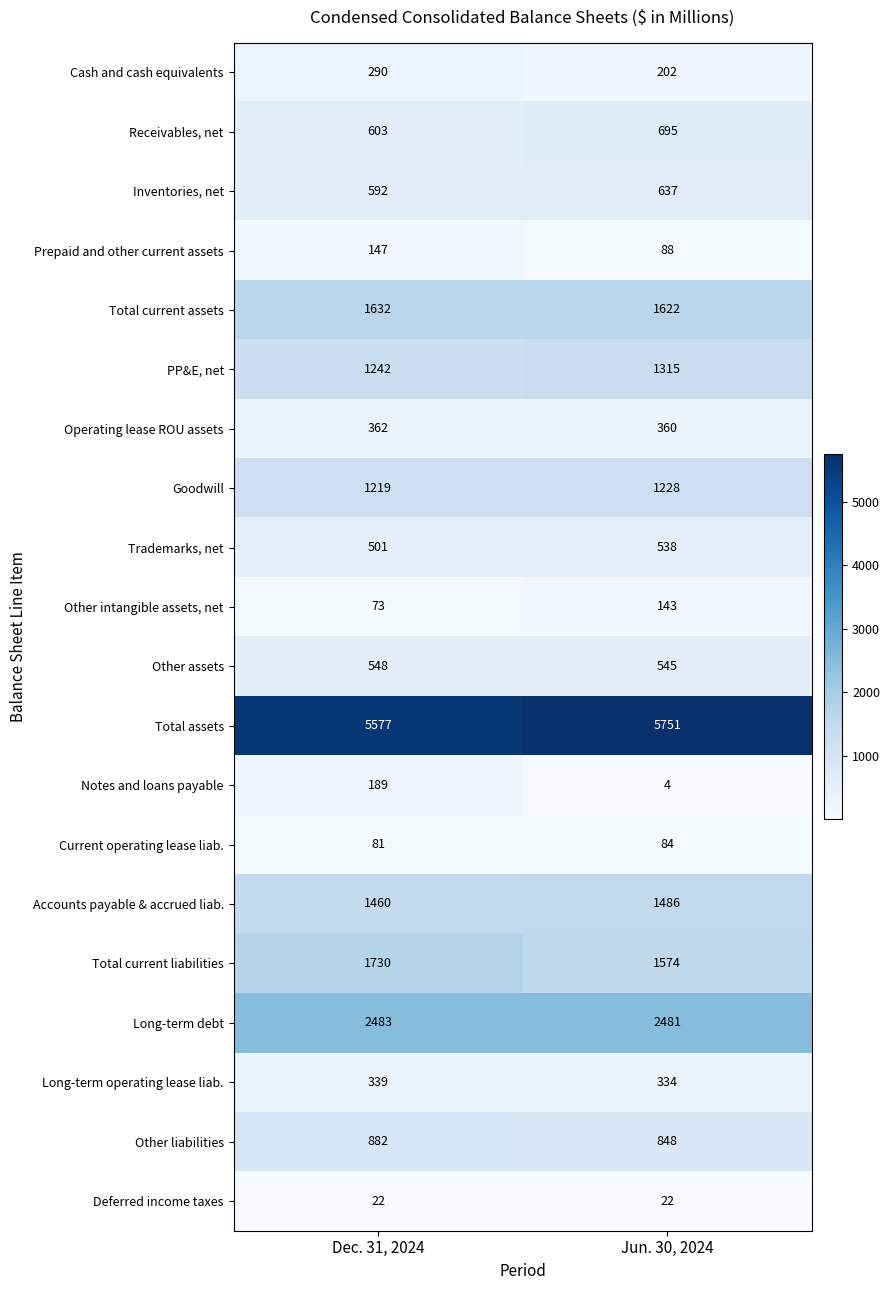

At which label is Accounts payable & accrued liab. closest to 1473?

Dec. 31, 2024